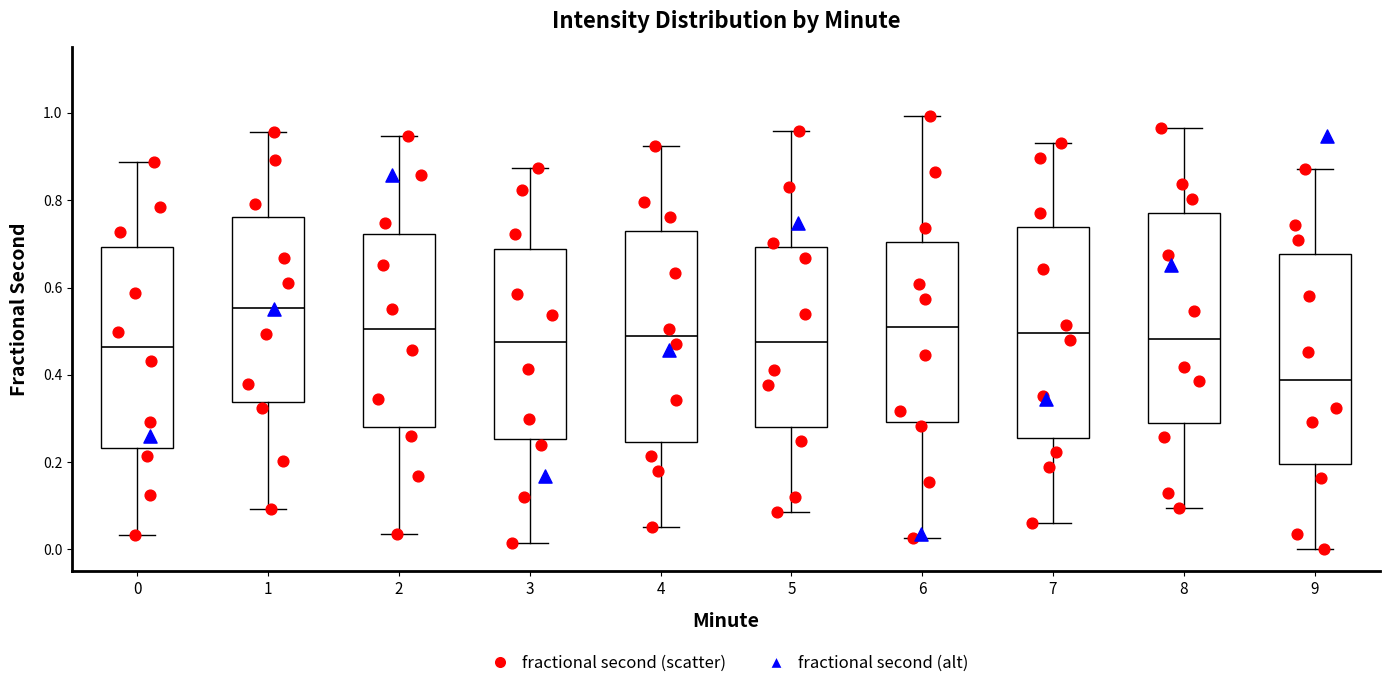

Where does the lower whisker of the box at x = 4 end on the y-axis? The values are not printed on the chart, so give them approximately, as read against the axis.

0.06